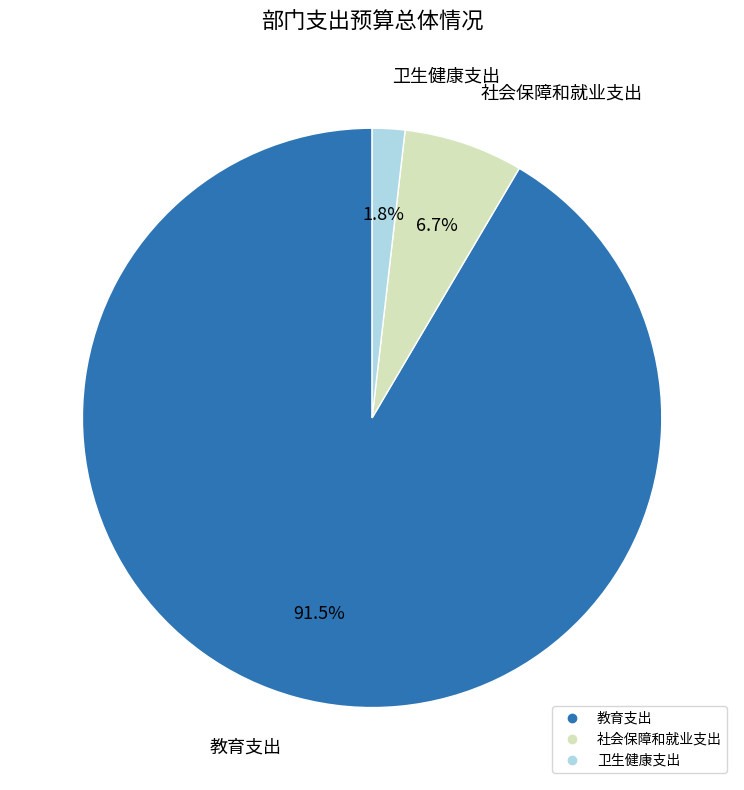

What is the smallest slice in the pie chart?

卫生健康支出